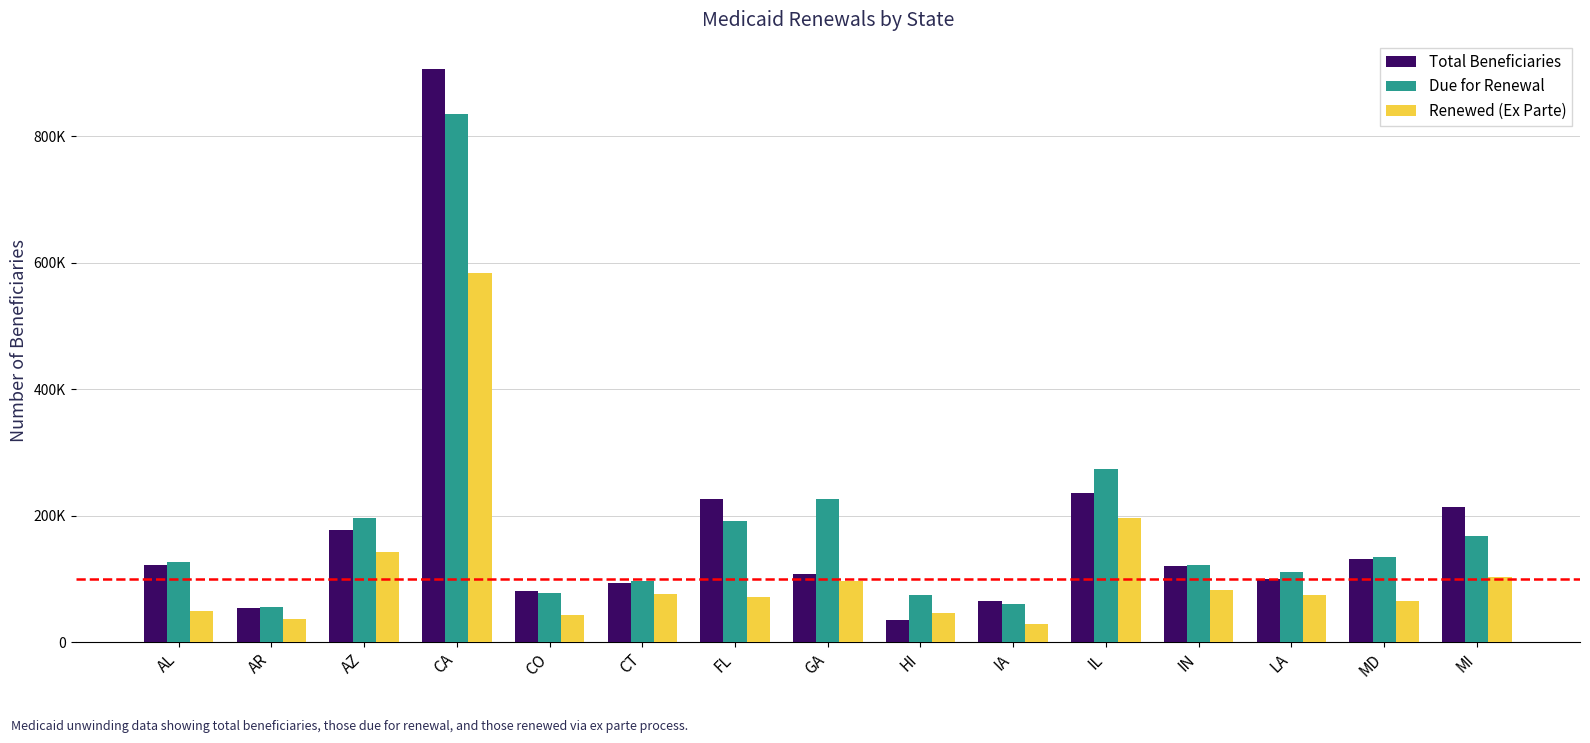

What is the maximum value shown in the chart?

906944